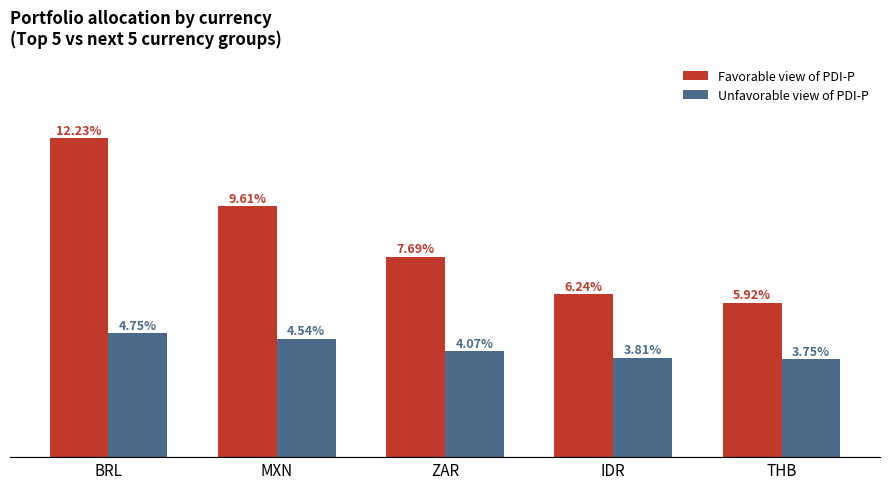

Rank the series by their maximum value, from highest to lowest.

Favorable view of PDI-P, Unfavorable view of PDI-P